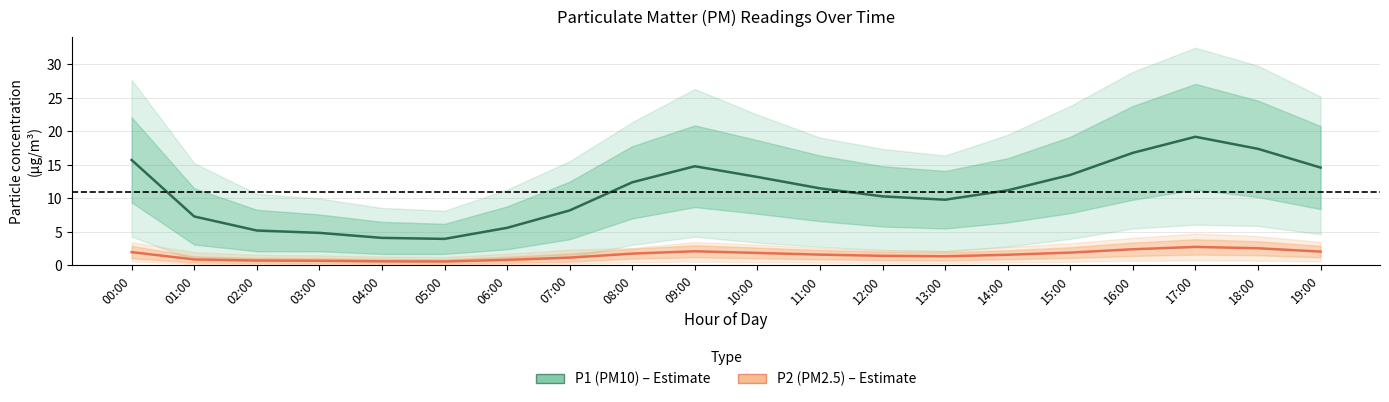

Between 11:00 and 14:00, which is larger?

11:00